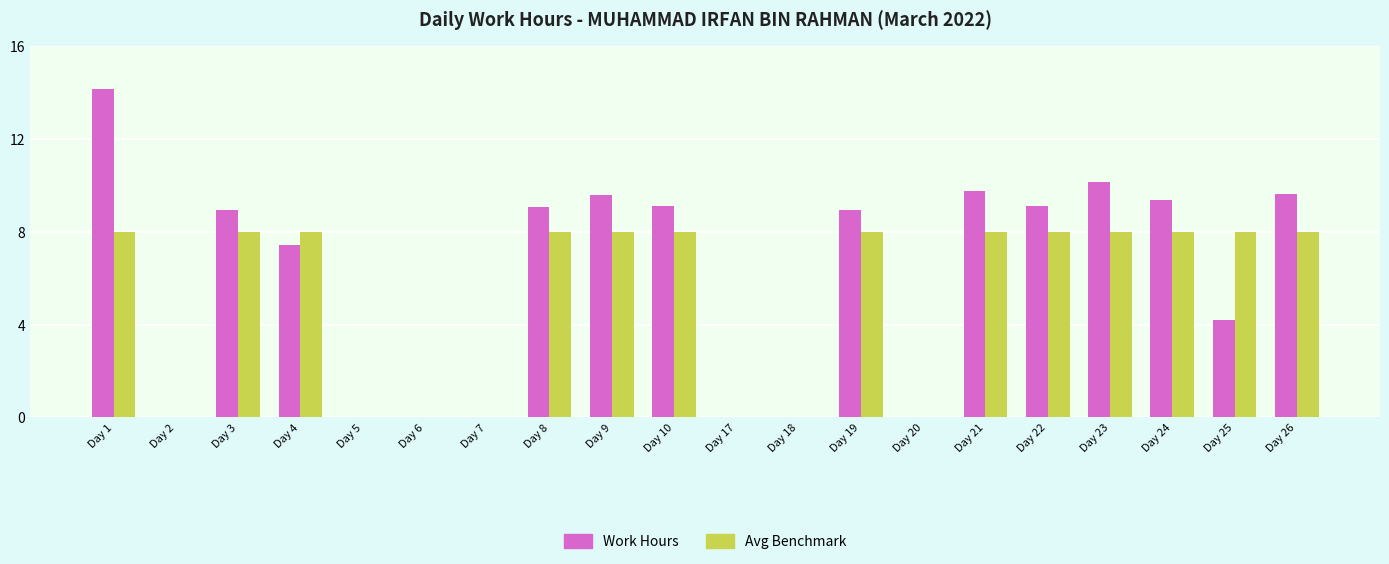

Count the Avg Benchmark values in the range 0 to 8.

20